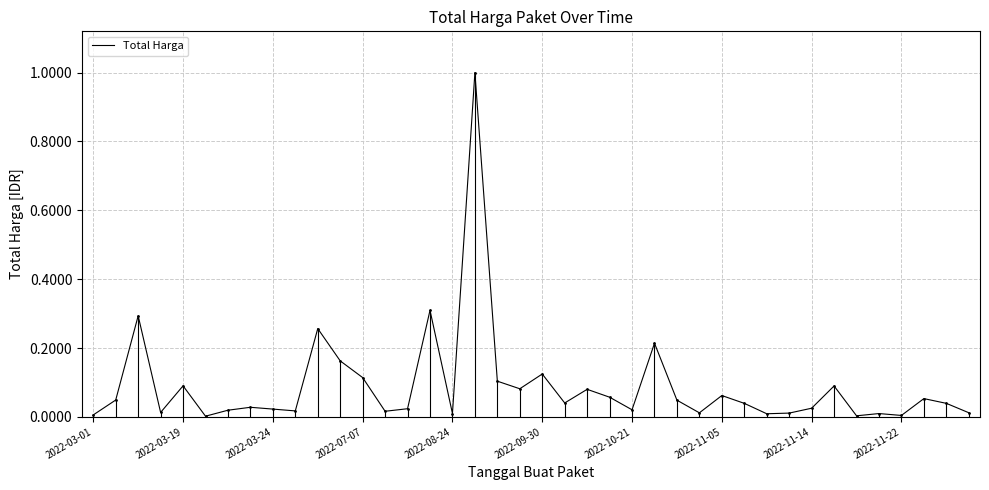

Which category has the lowest value across all series?

2022-03-01